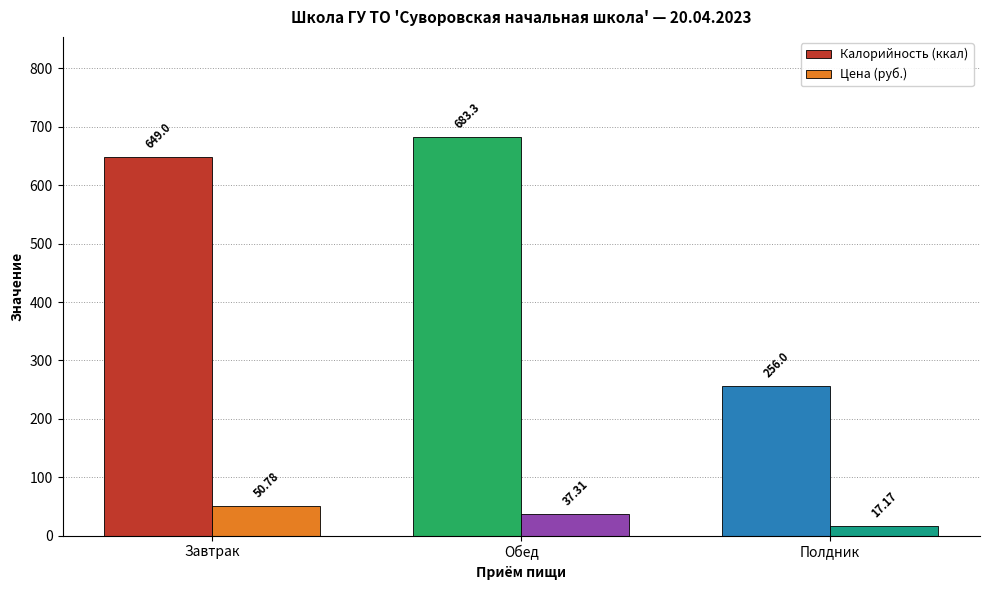

How many groups of bars are there?

3